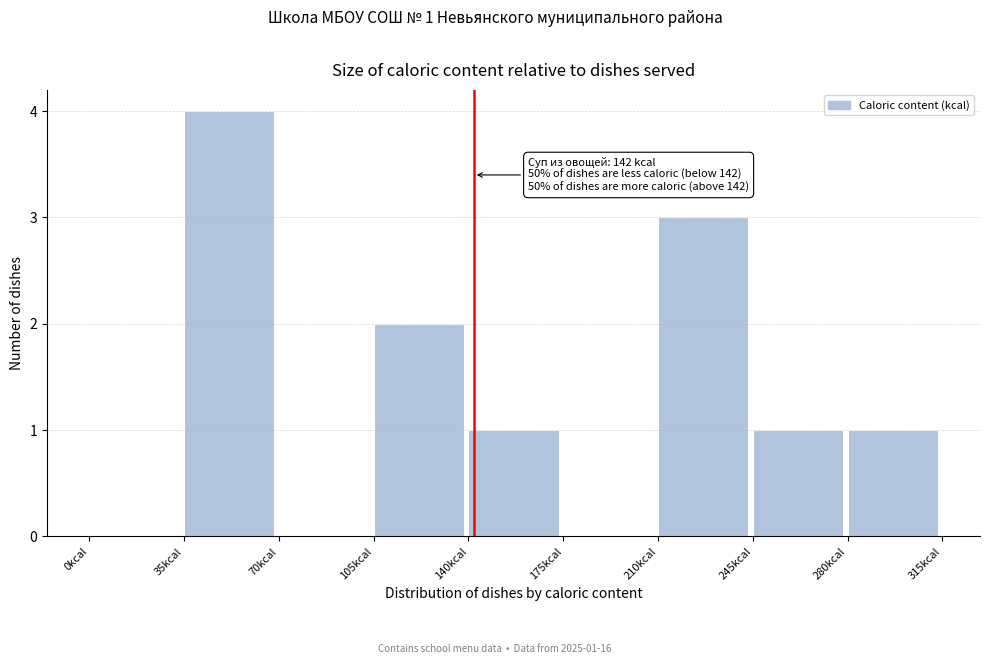

Which range on the x-axis has the tallest bar?

35 to 70